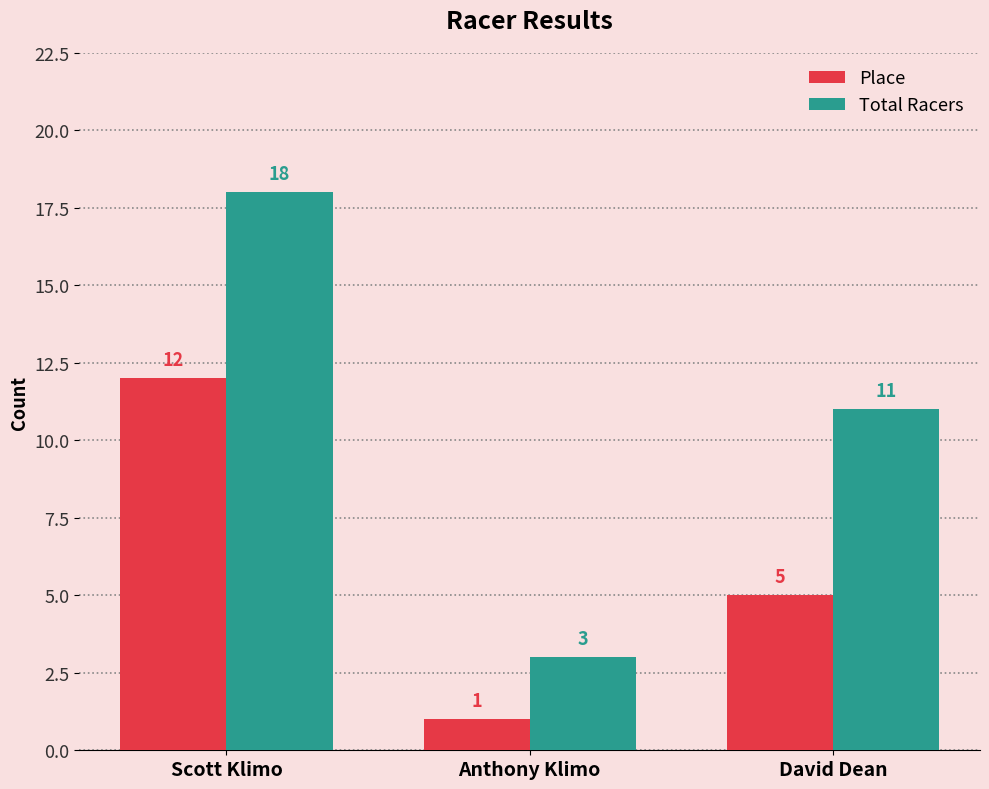

Rank the series at David Dean from highest to lowest value.

Total Racers, Place